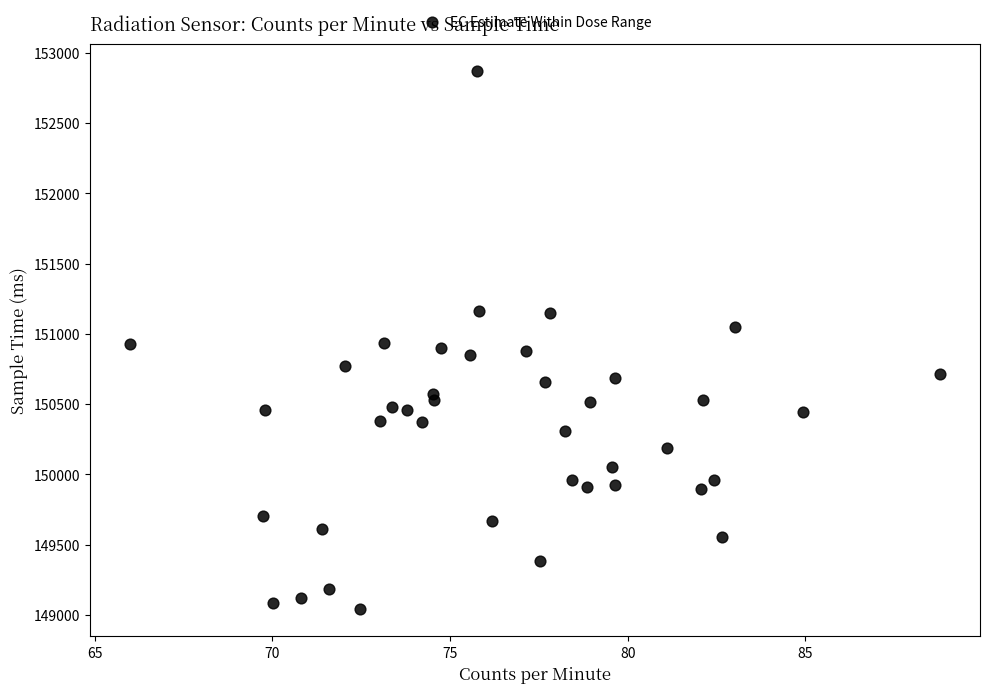

What is the range of Y values (max minus min)?

3834